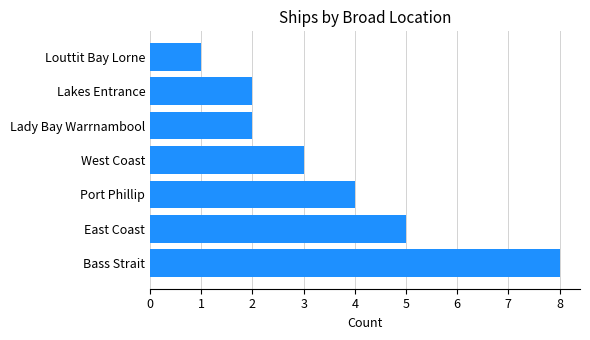

Is it true that the value at East Coast is 5?

True